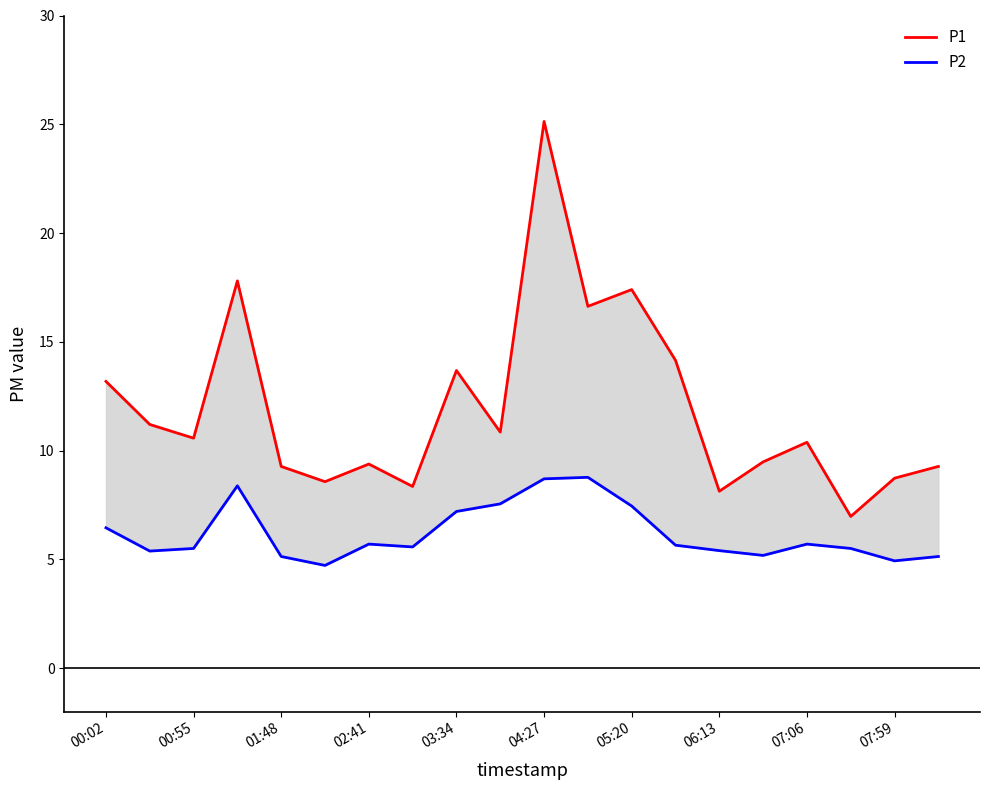

Rank the series by their maximum value, from lowest to highest.

P2, P1